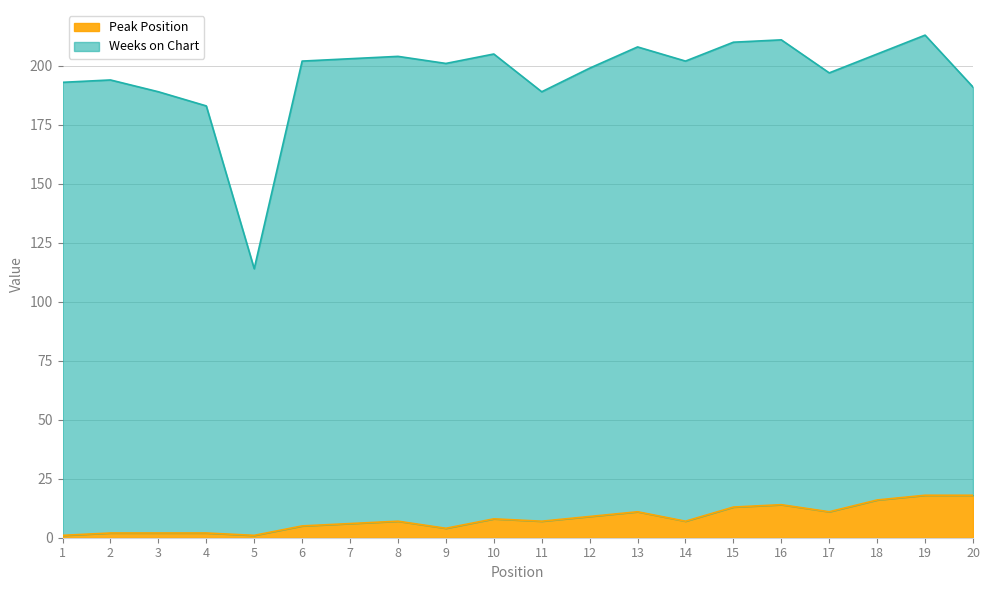

How many data points are above 7?

9